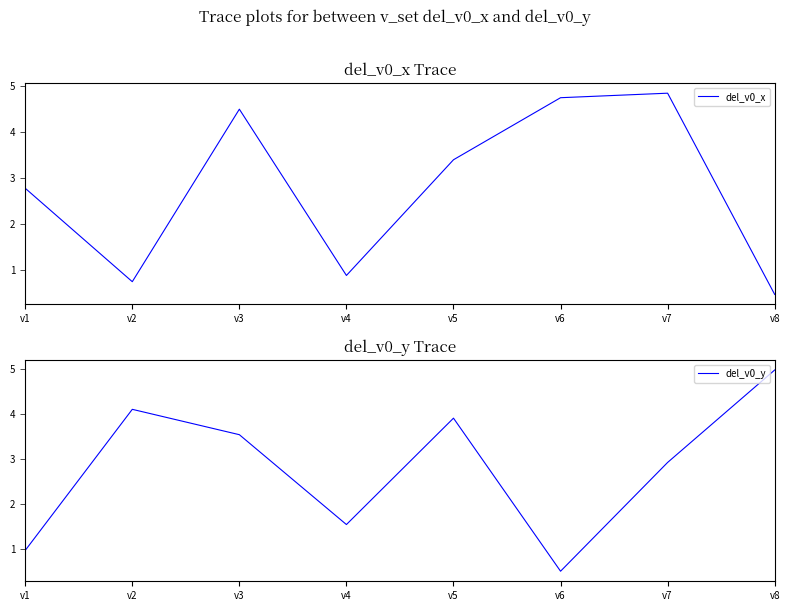

Where is del_v0_x nearest to the value 2?

v1